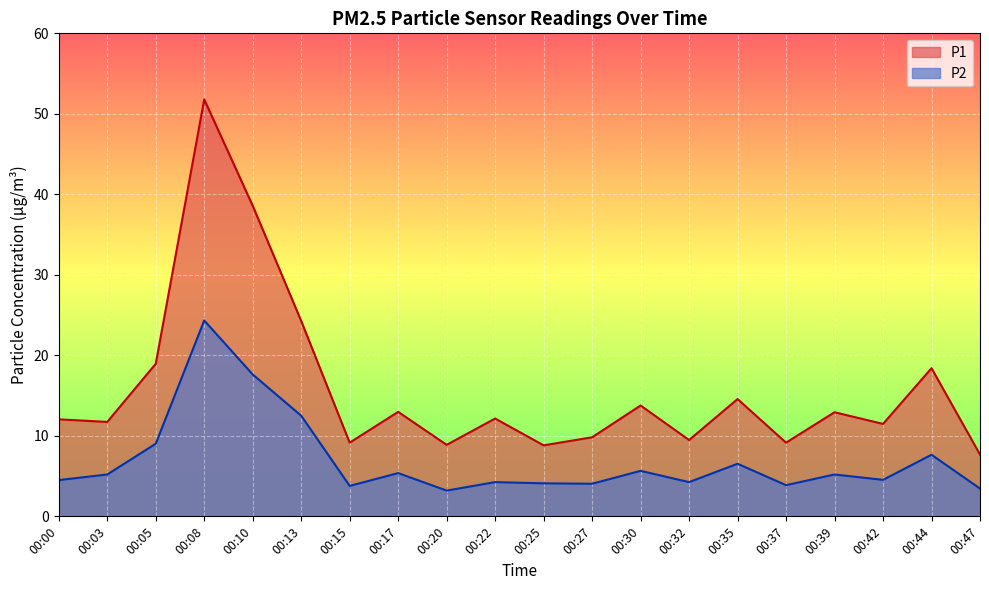

True or false: P1 and P2 intersect in this chart.

False